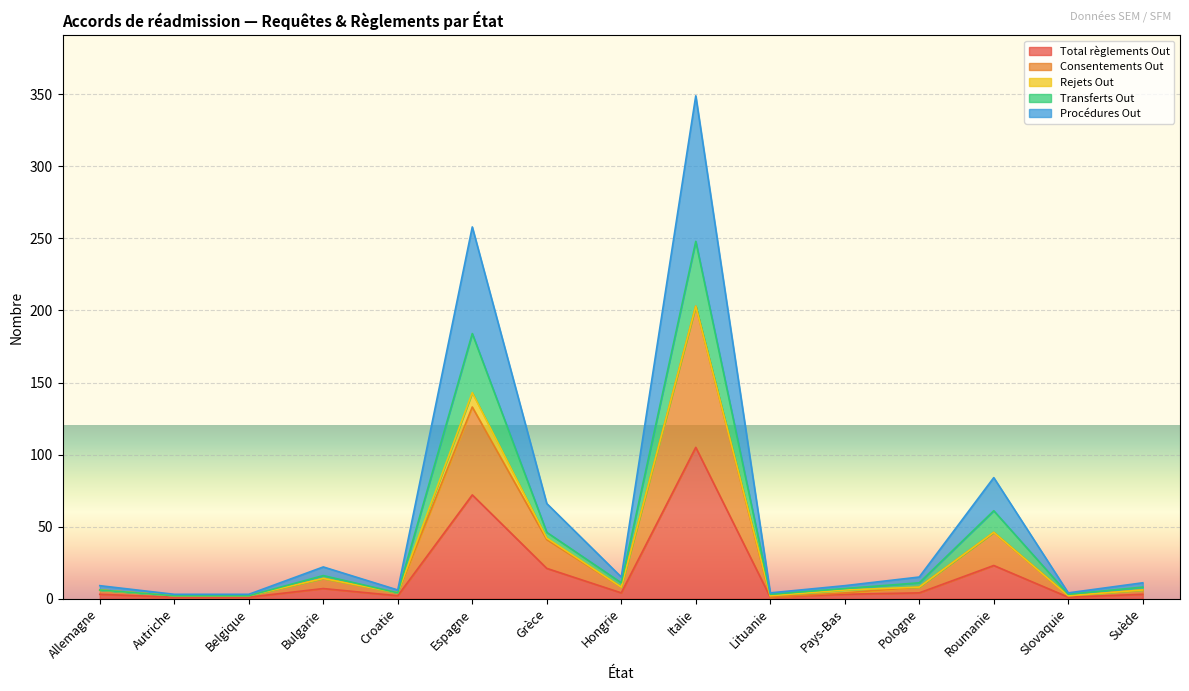

How many lines are shown in the chart?

5